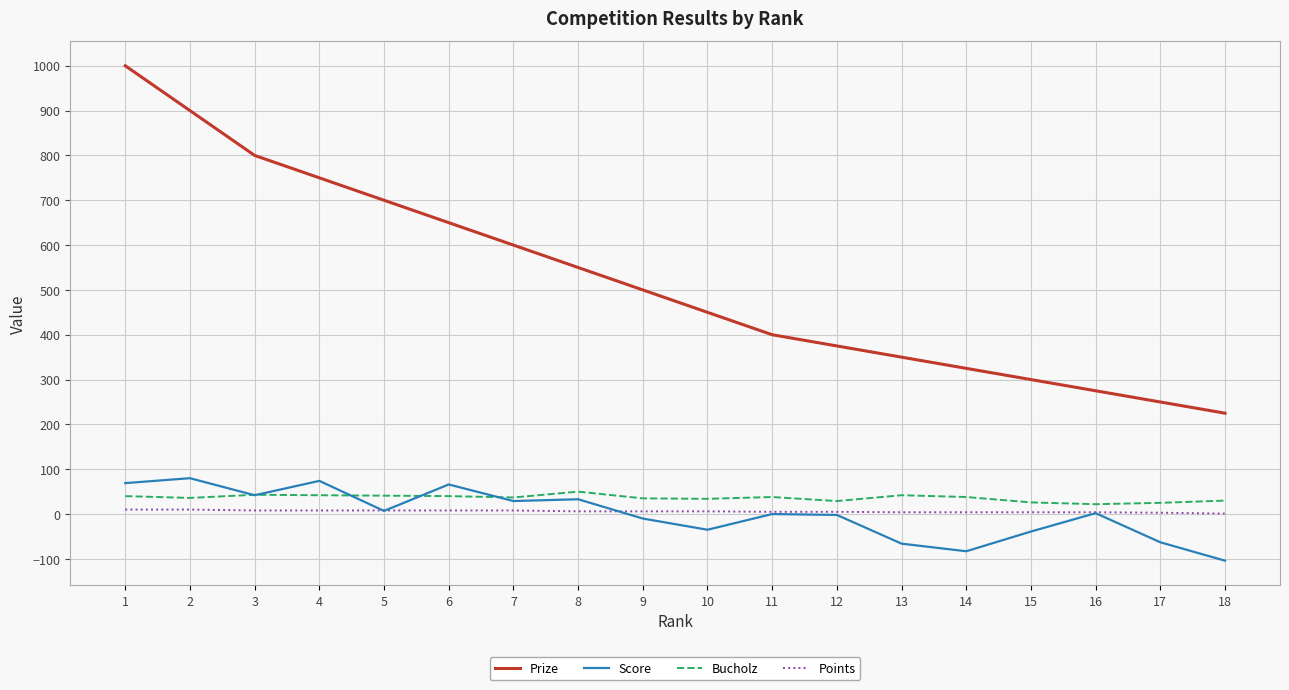

Which series has the largest range (max minus min)?

Prize